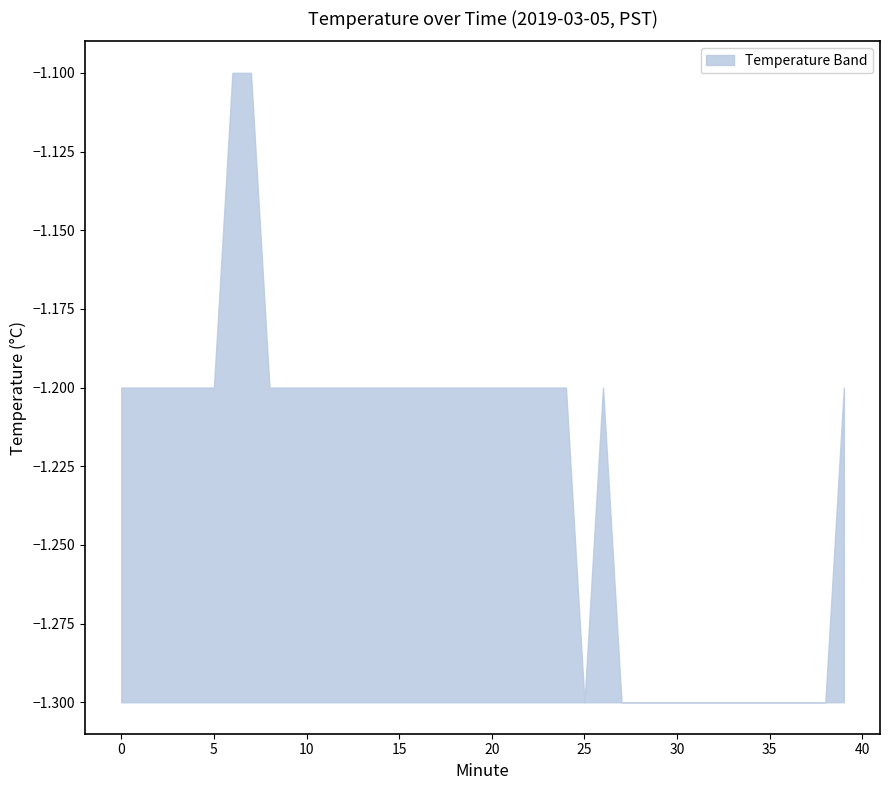

Which series changed the most between 7 and 20?

upper